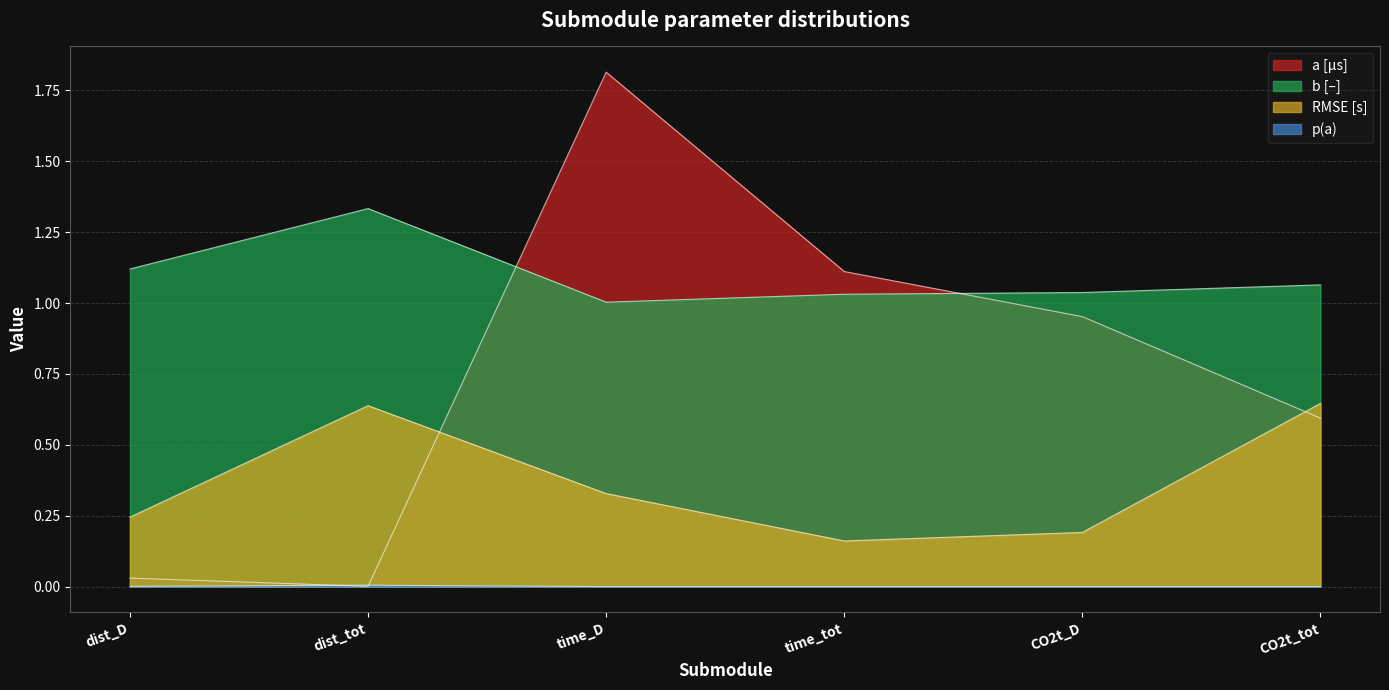

The a [µs] series shows 0.8 at CO2t_tot. True or false?

False